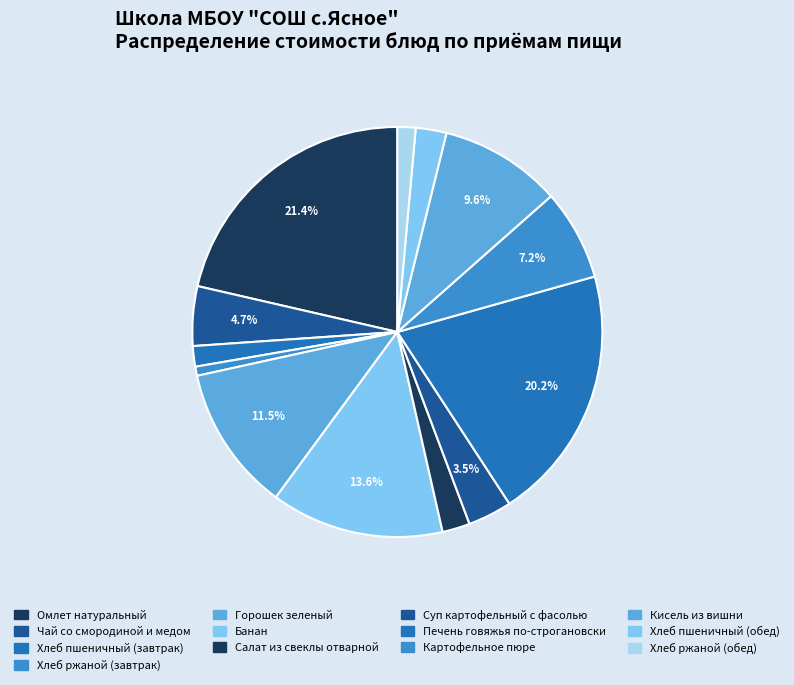

What is the total percentage of Горошек зеленый and Хлеб пшеничный (завтрак)?

13.1%